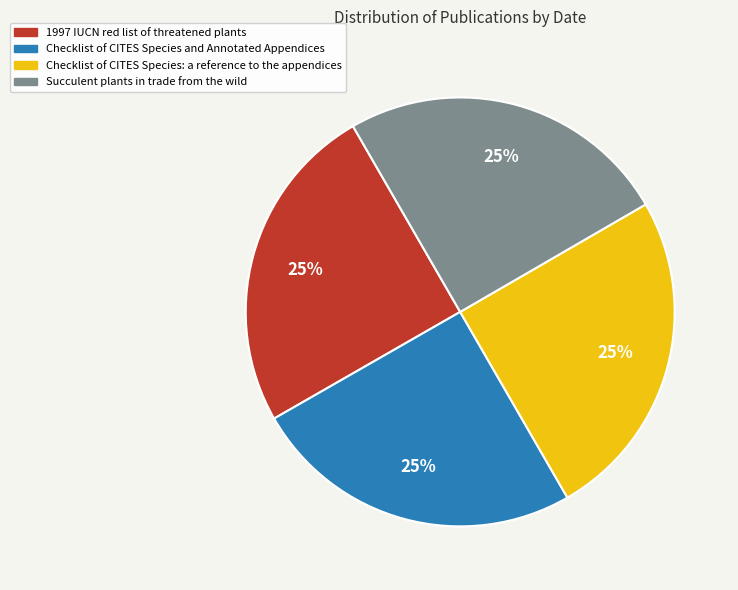

What percentage is the Checklist of CITES Species: a reference to the appendices slice, to the nearest percent?

25%